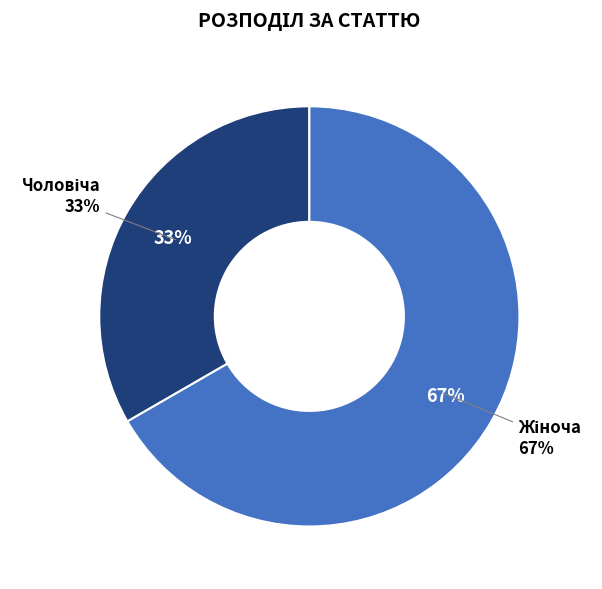

Combined, what portion of the pie is Чоловіча and Жіноча?

100.0%